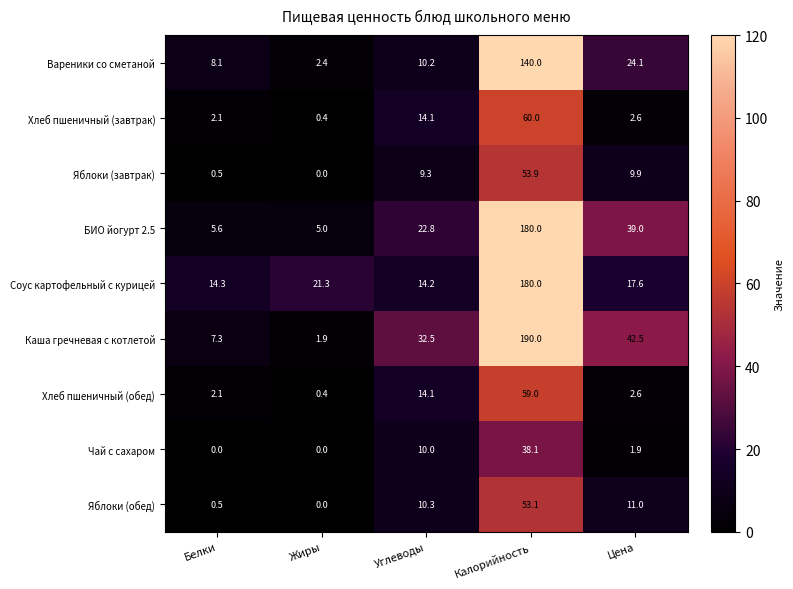

Which series has the largest range (max minus min)?

Каша гречневая с котлетой